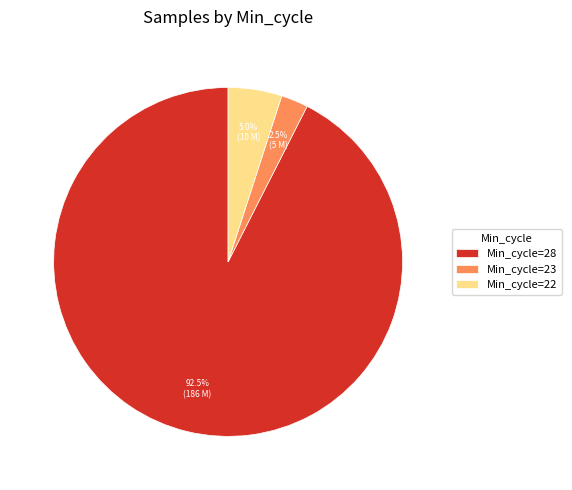

Does any single category account for the majority?

Yes